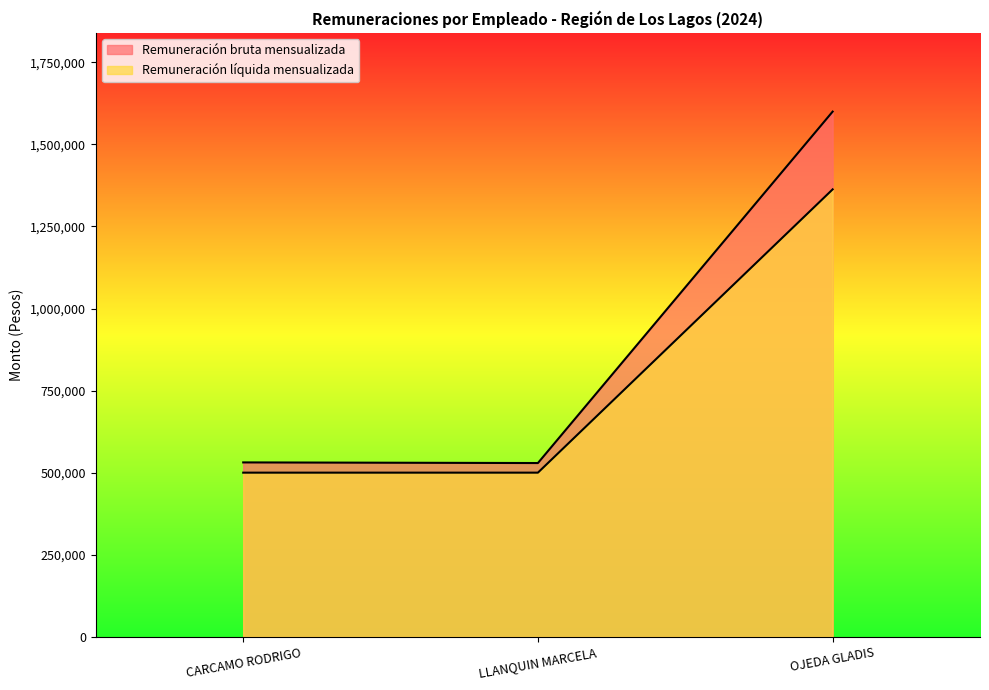

What is the minimum value shown in the chart?

500000